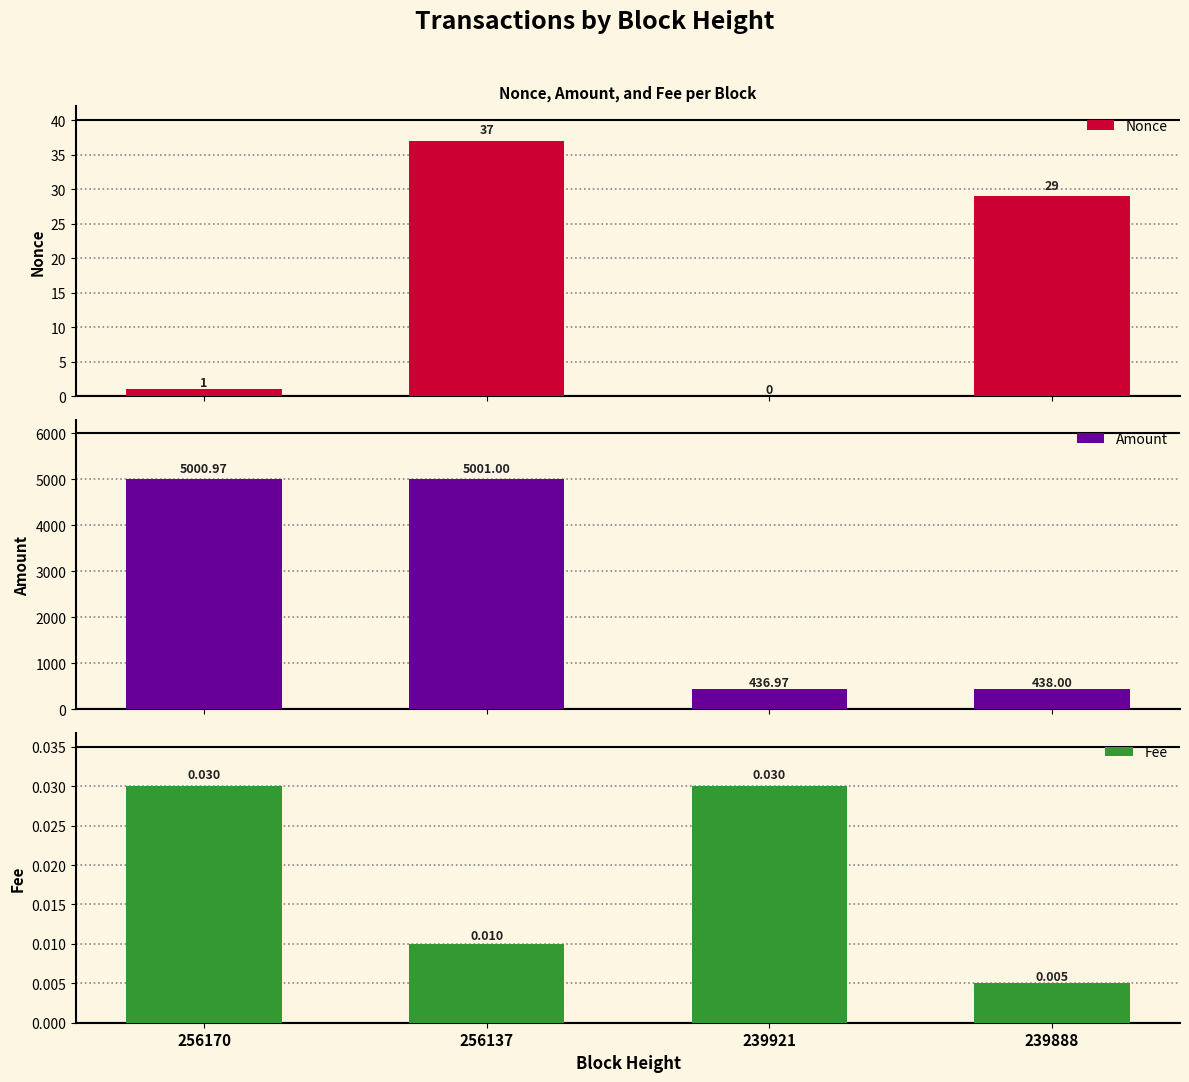

At which category is the sum across all series the highest?

256137